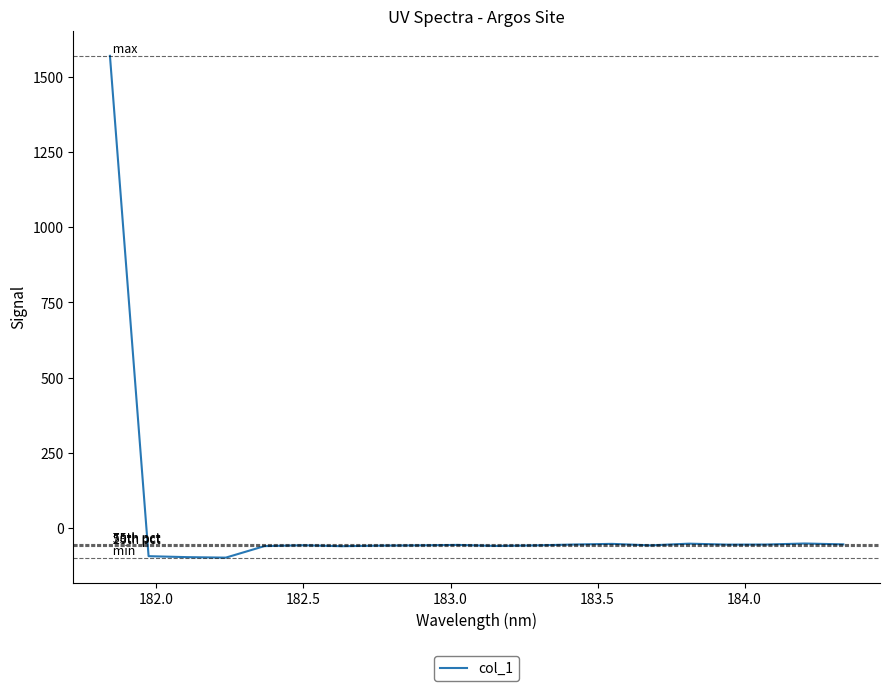

What is the difference between the maximum and minimum values?

1670.5